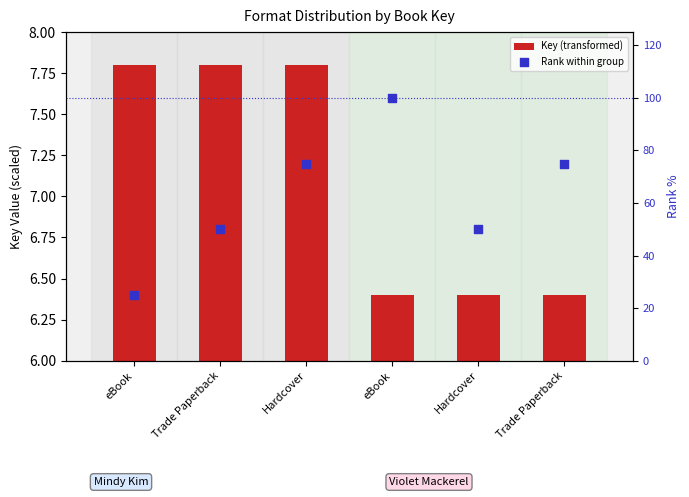

What is the total value across all series at eBook?

32.8